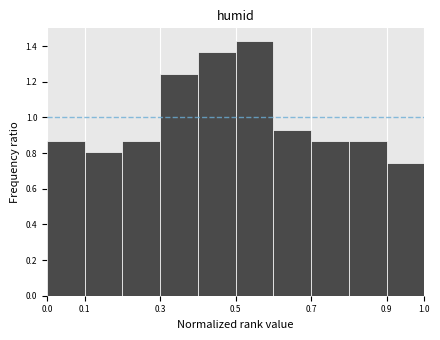

Reading left to right, transcribe this chart: for each bar, give the range it covers on the x-axis and its height. The values are not printed on the chart, so give them approximately, as read against the axis.

0.0 to 0.1: 0.86
0.1 to 0.2: 0.80
0.2 to 0.3: 0.86
0.3 to 0.4: 1.24
0.4 to 0.5: 1.36
0.5 to 0.6: 1.42
0.6 to 0.7: 0.94
0.7 to 0.8: 0.86
0.8 to 0.9: 0.86
0.9 to 1.0: 0.74